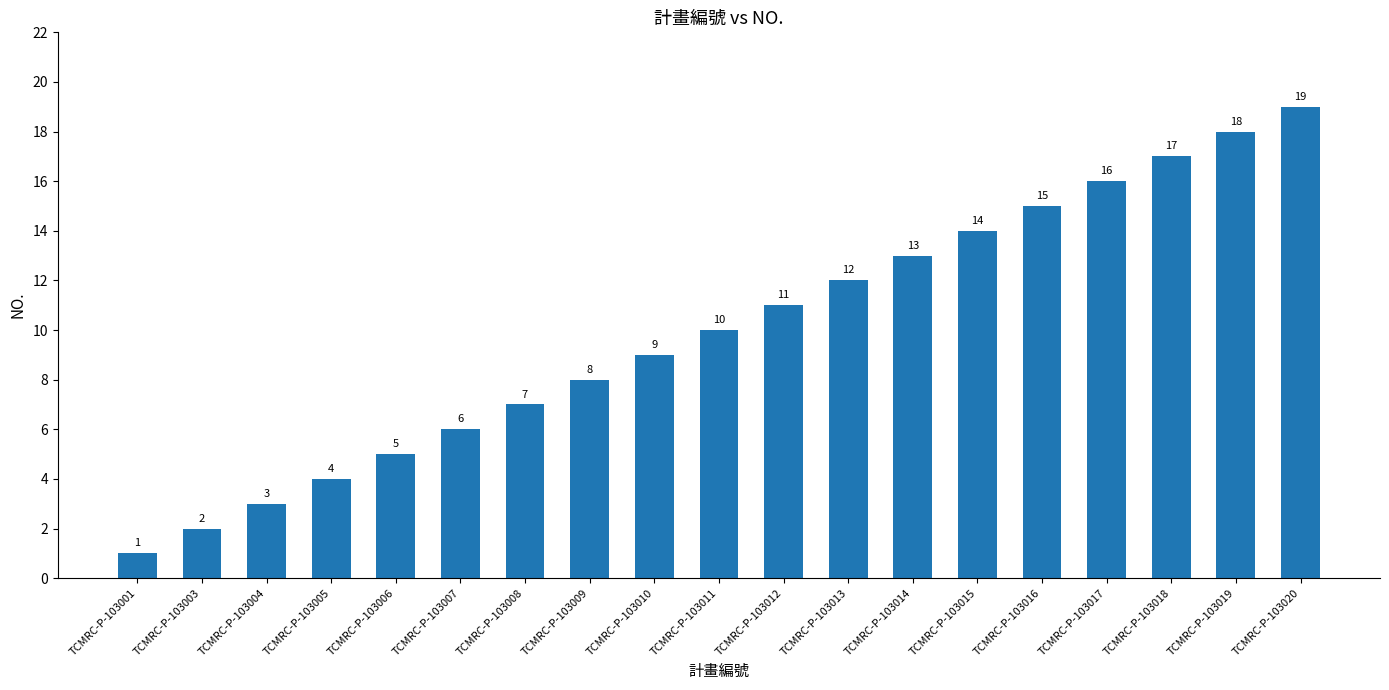

The chart shows a value of 4 at TCMRC-P-103005. True or false?

True